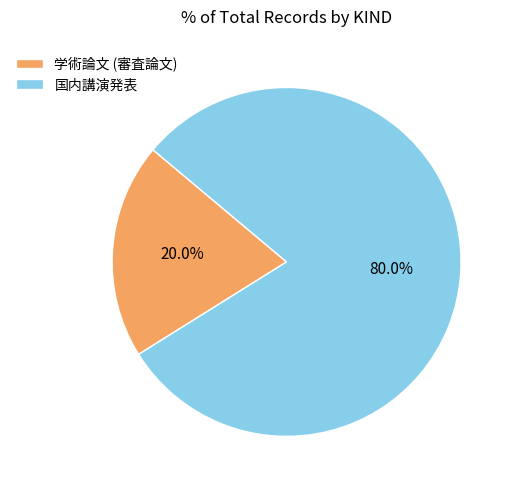

To the nearest percent, what percentage of the pie is 学術論文 (審査論文)?

20%